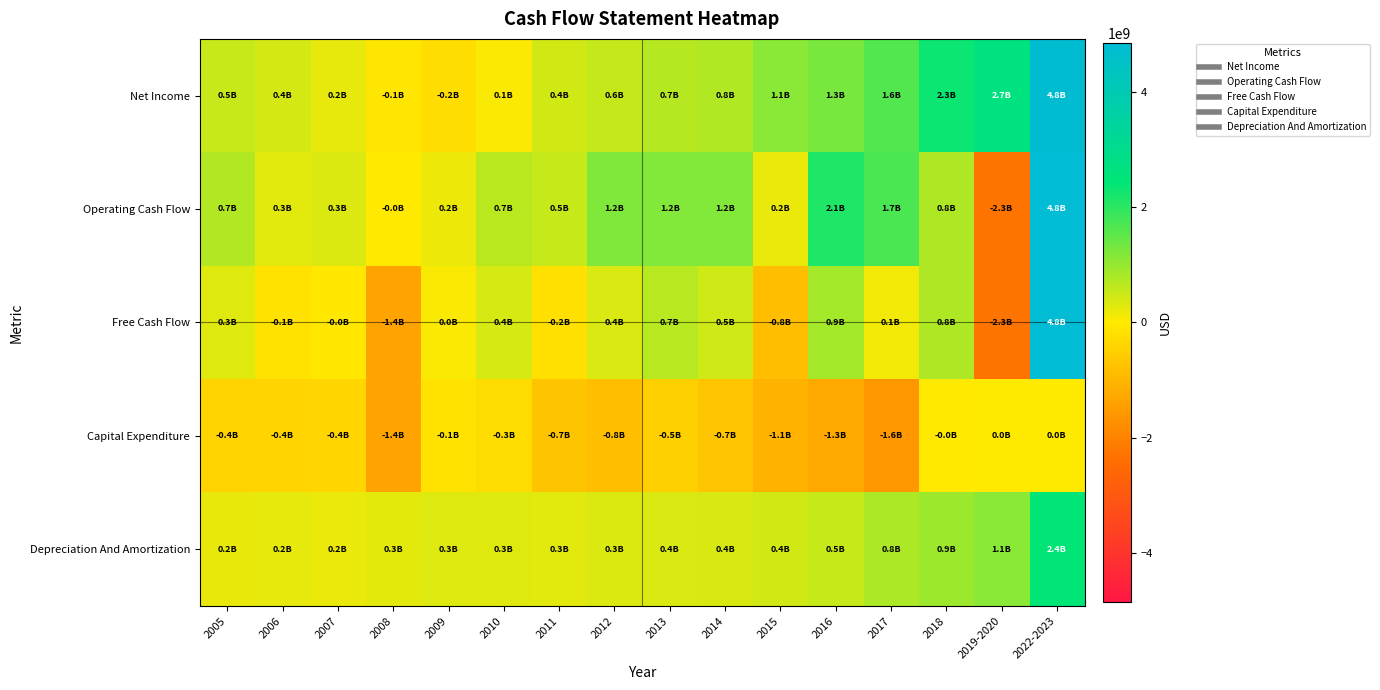

What is the difference between the highest and lowest values at 2009?

542975000